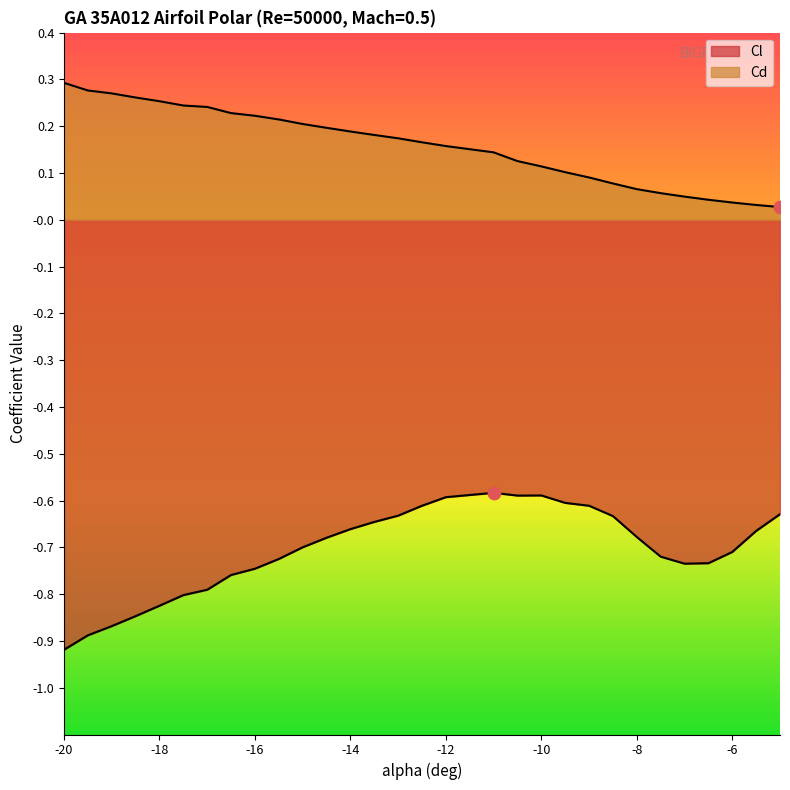

Which series reaches the minimum Y coordinate?

Cl